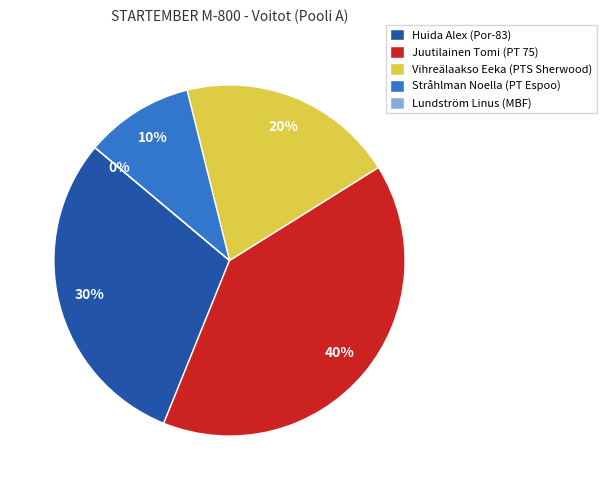

To the nearest percent, what is the combined percentage of Vihreälaakso Eeka (PTS Sherwood) and Huida Alex (Por-83)?

50%